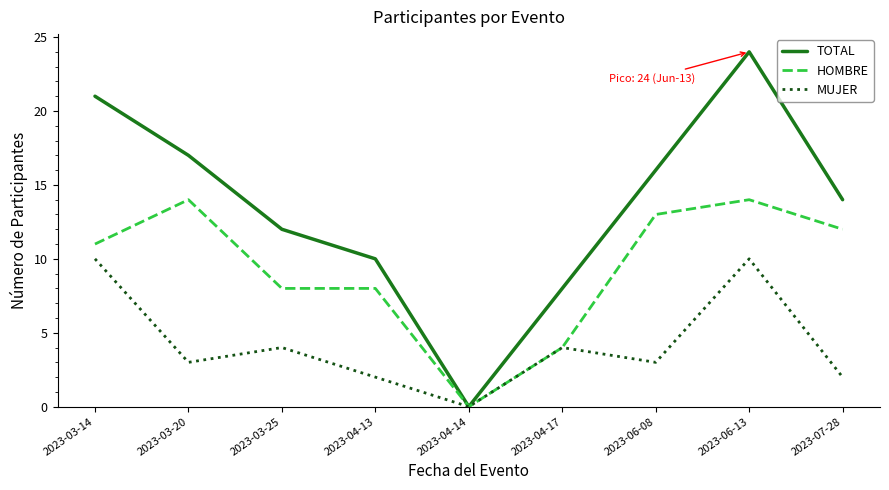

Which label corresponds to the largest value in the chart?

2023-06-13